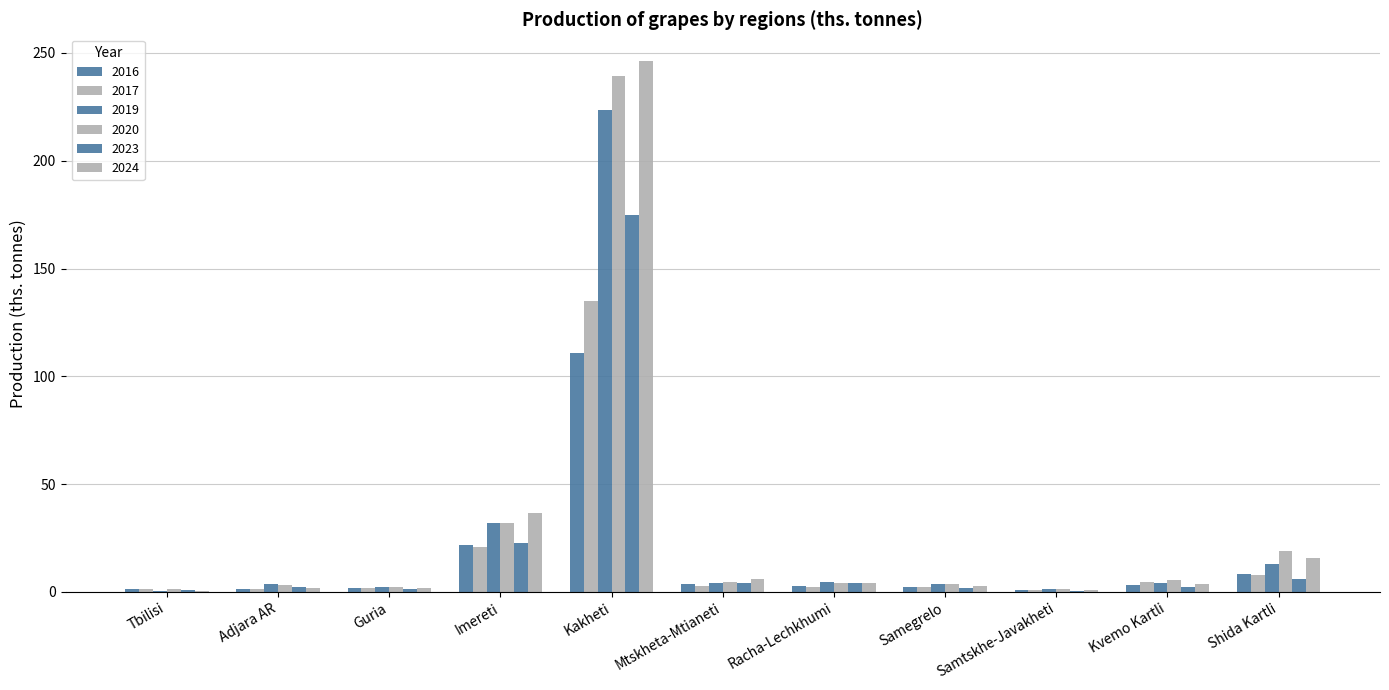

What is the smallest value displayed?

0.3